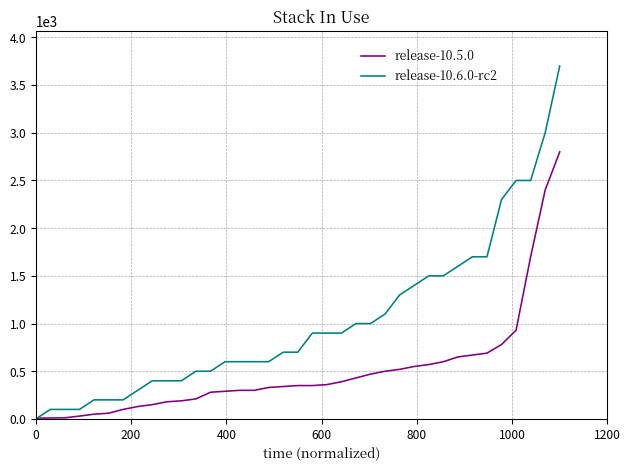

What is the highest value of the release-10.5.0 series?

2800.0